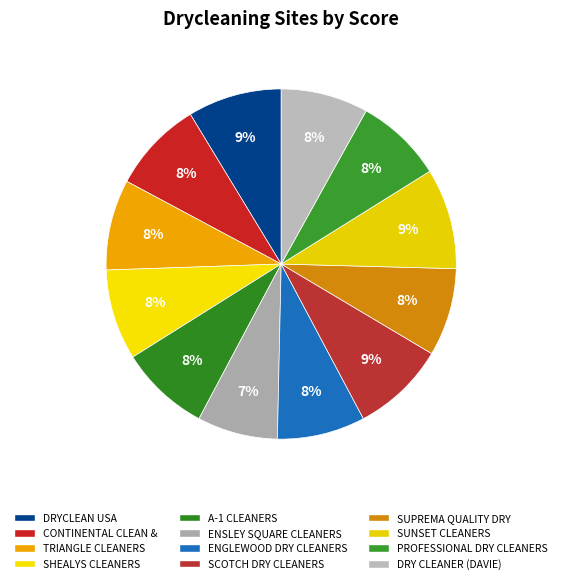

To the nearest percent, what is the difference between the largest and smallest slice percentages?

2%